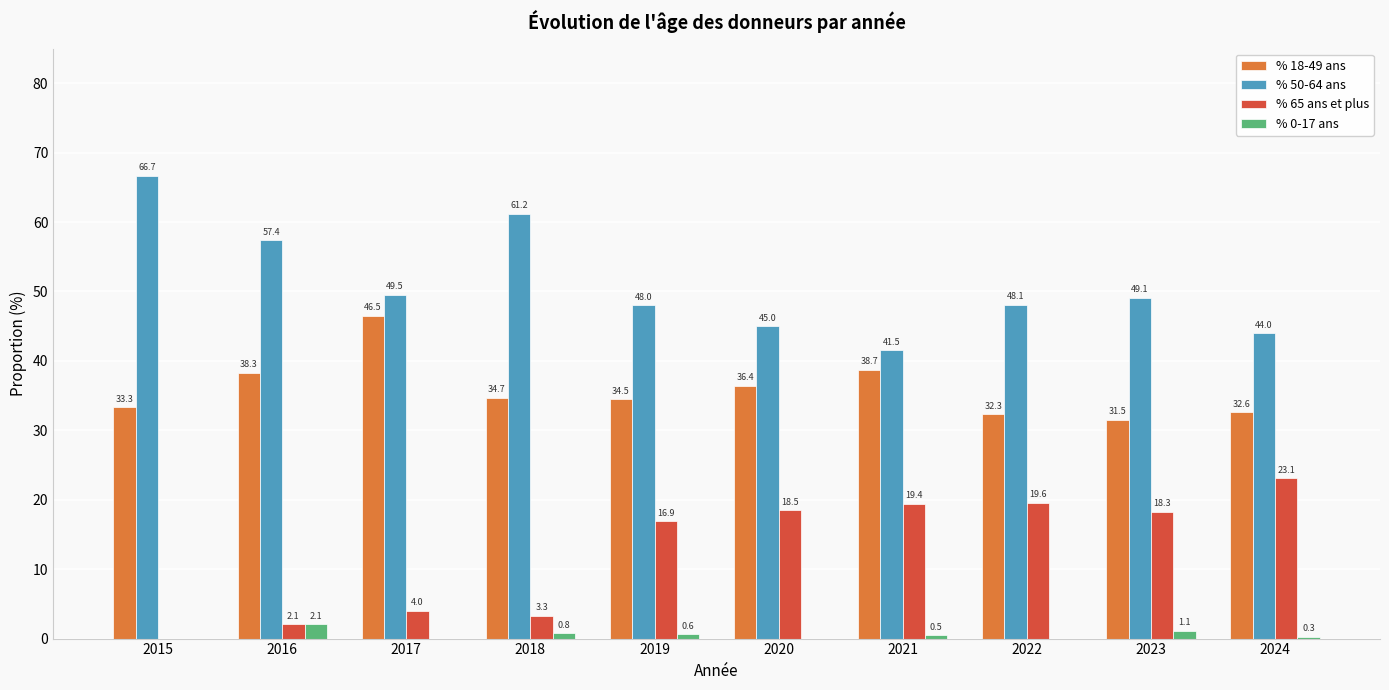

How many groups of bars are there?

10